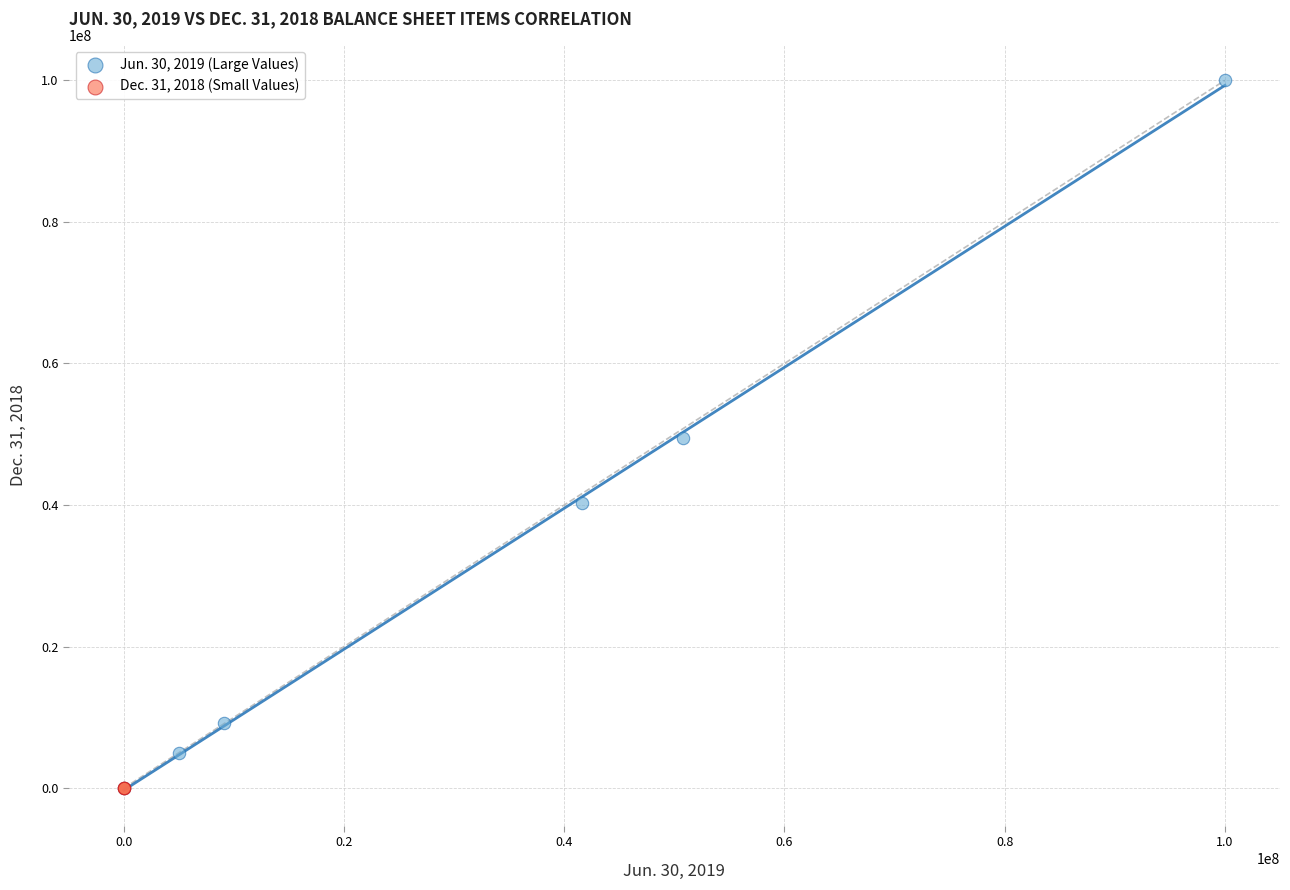

Which series has the largest Y range (max minus min)?

Jun. 30, 2019 (Large Values)